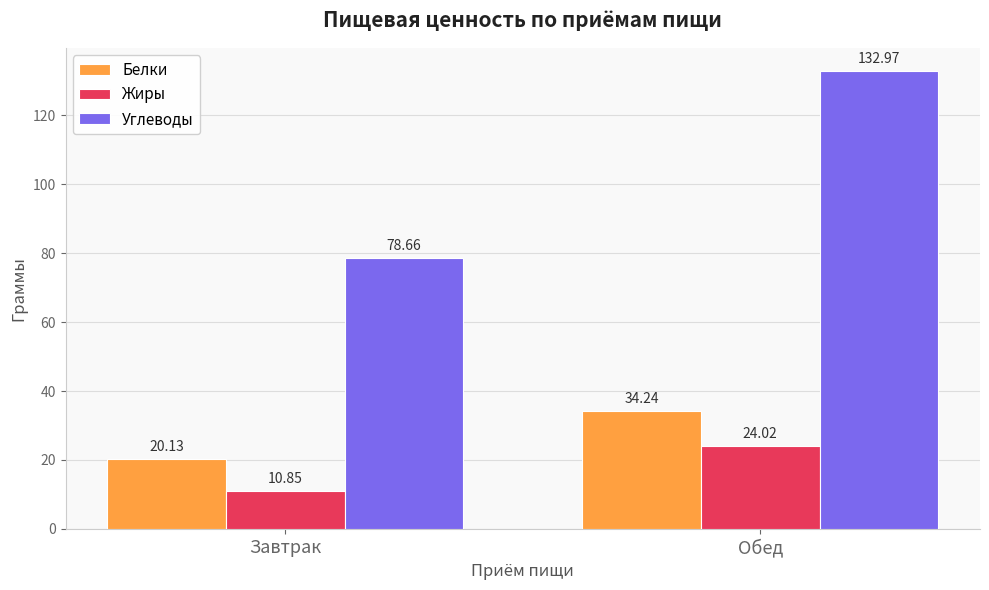

At which label does Жиры first exceed 24?

Обед